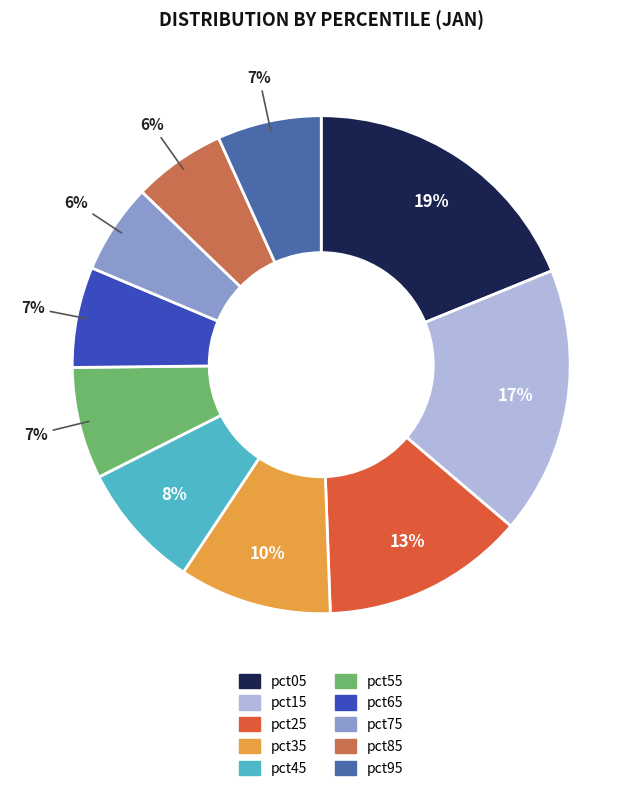

How many slices are in this pie chart?

10